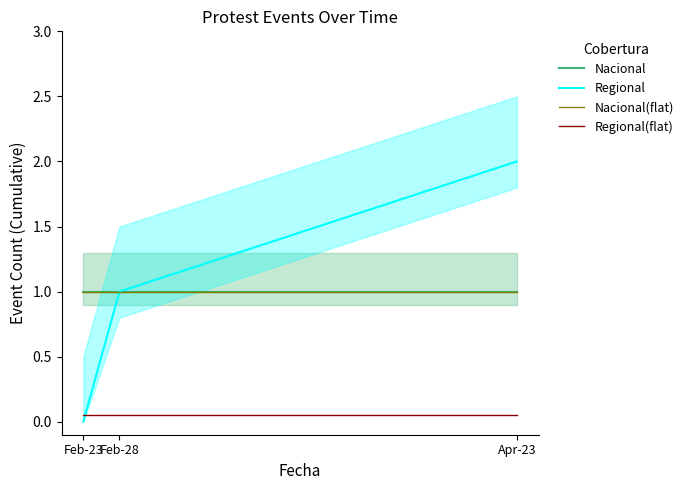

Which series has the largest range (max minus min)?

Regional